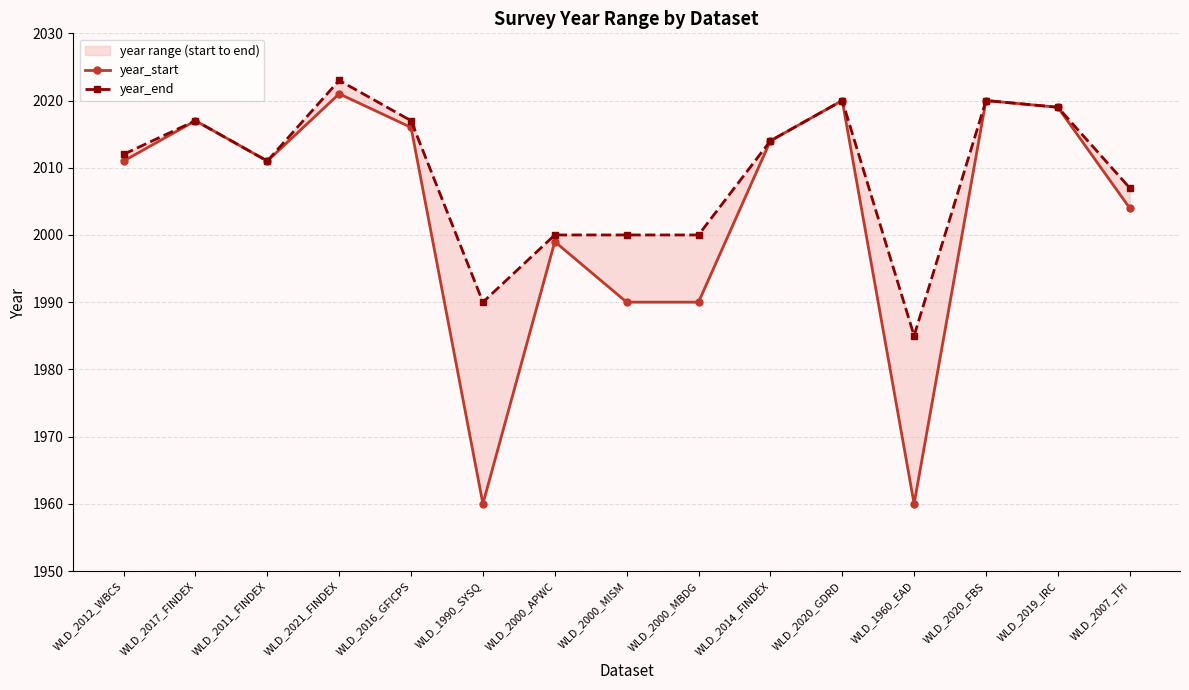

True or false: year_start has a value of 2020 at WLD_2020_FBS.

True